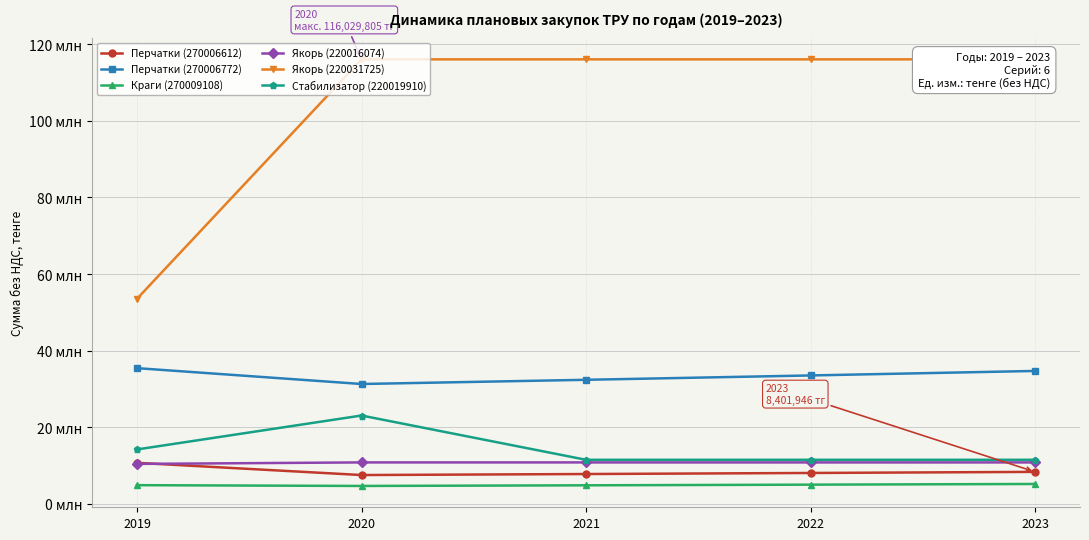

Which series has the largest total across all categories?

Якорь (220031725)